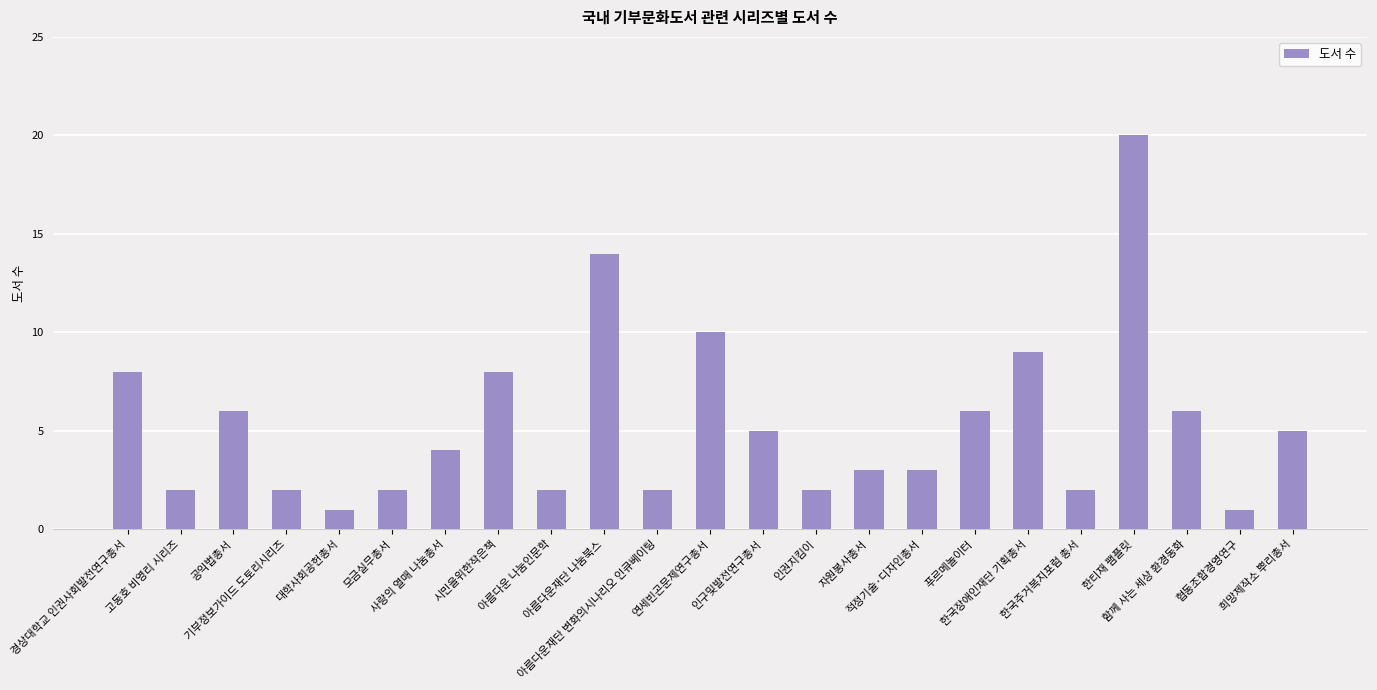

How many series are shown in this chart?

1